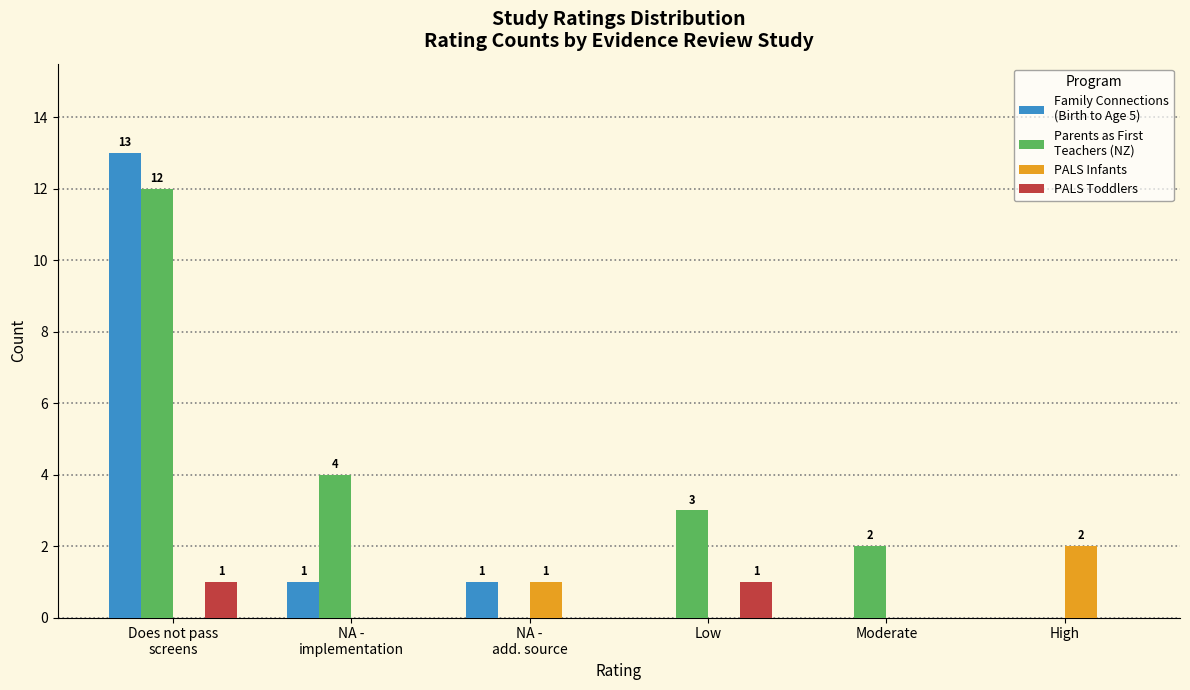

What is the total value across all series at Low?

4